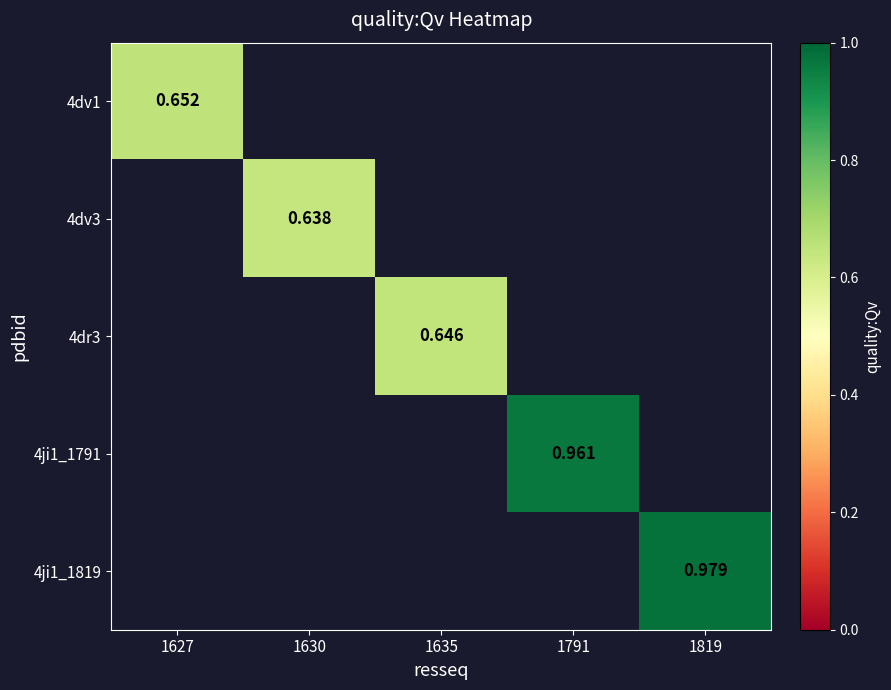

Which has a higher value, 1627 or 1819?

1819